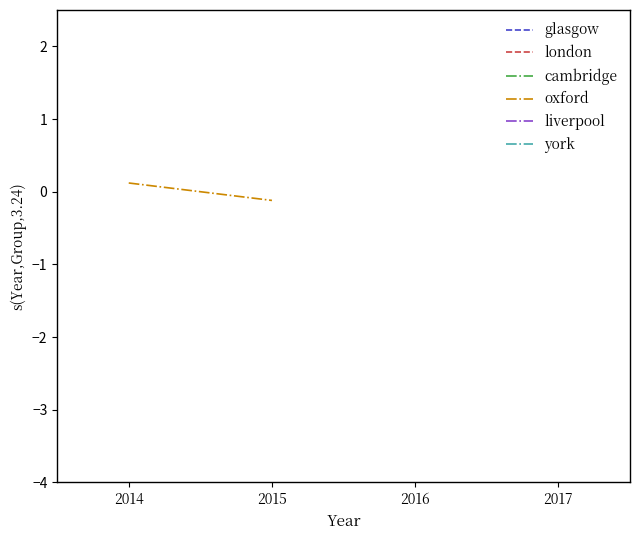

How many distinct data groups are displayed?

1